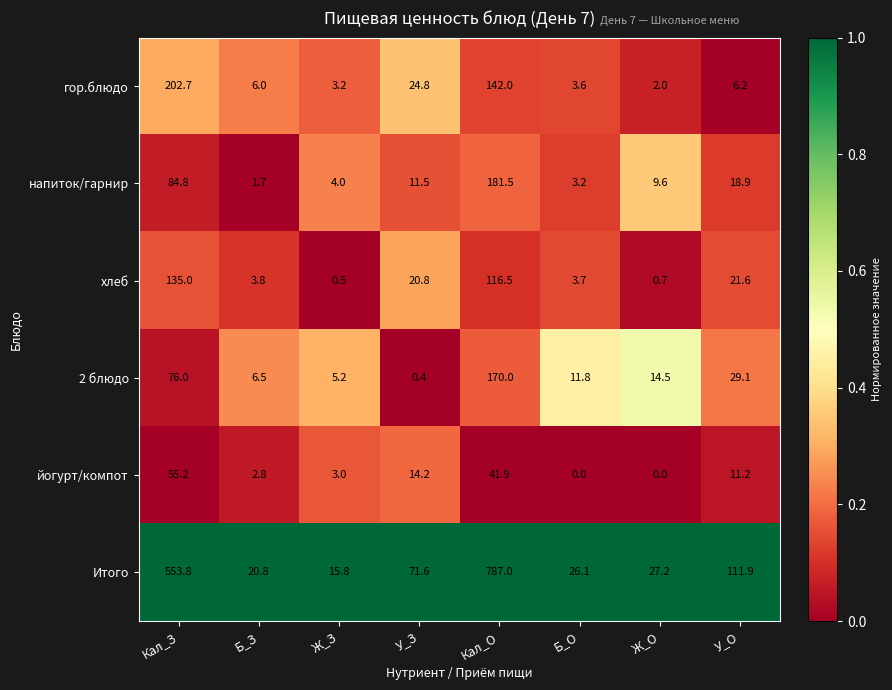

At how many categories does at least one series exceed 0?

8